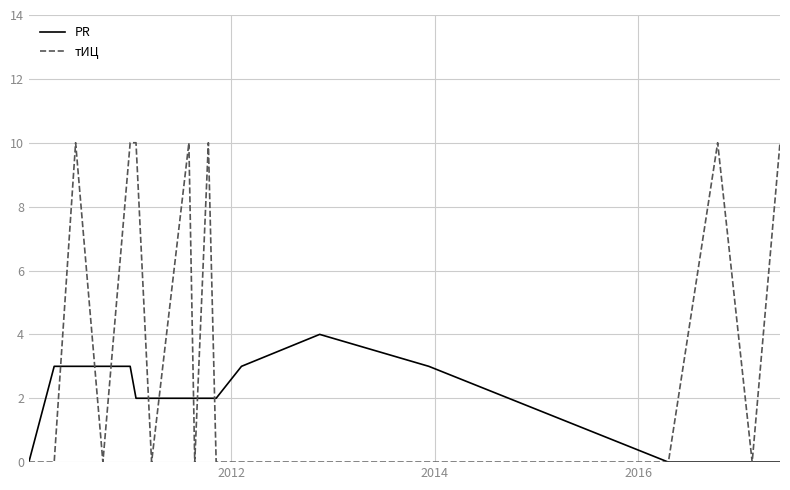

List the series in order of their peak value, highest first.

тИЦ, PR